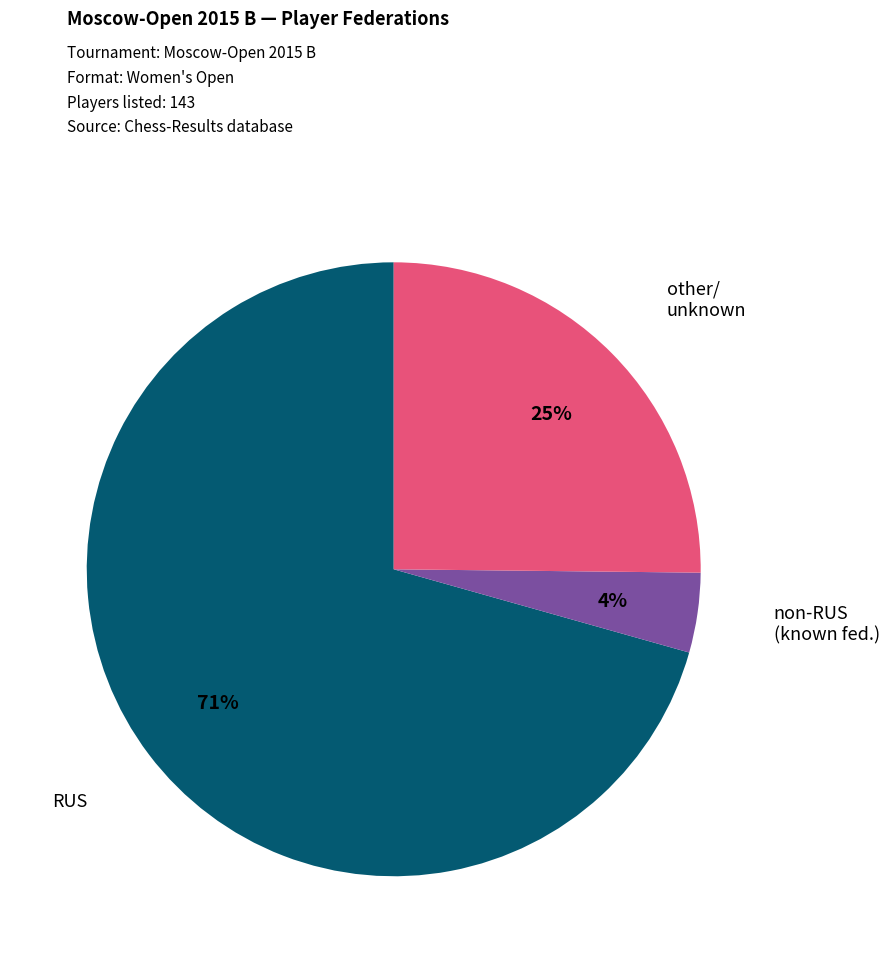

Count the number of slices in the pie.

3